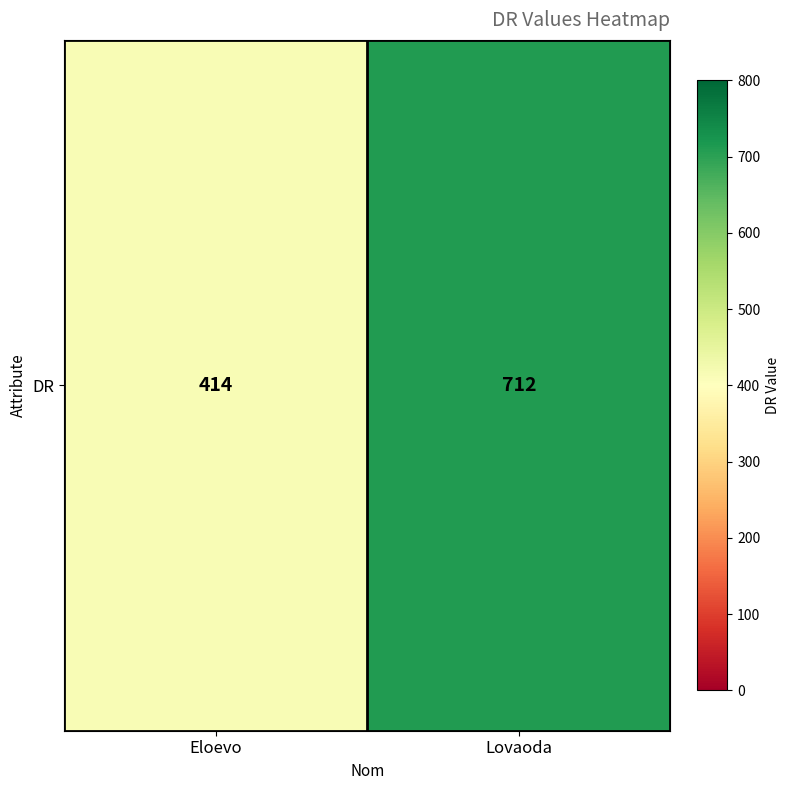

The chart shows a value of 156 at Lovaoda. True or false?

False